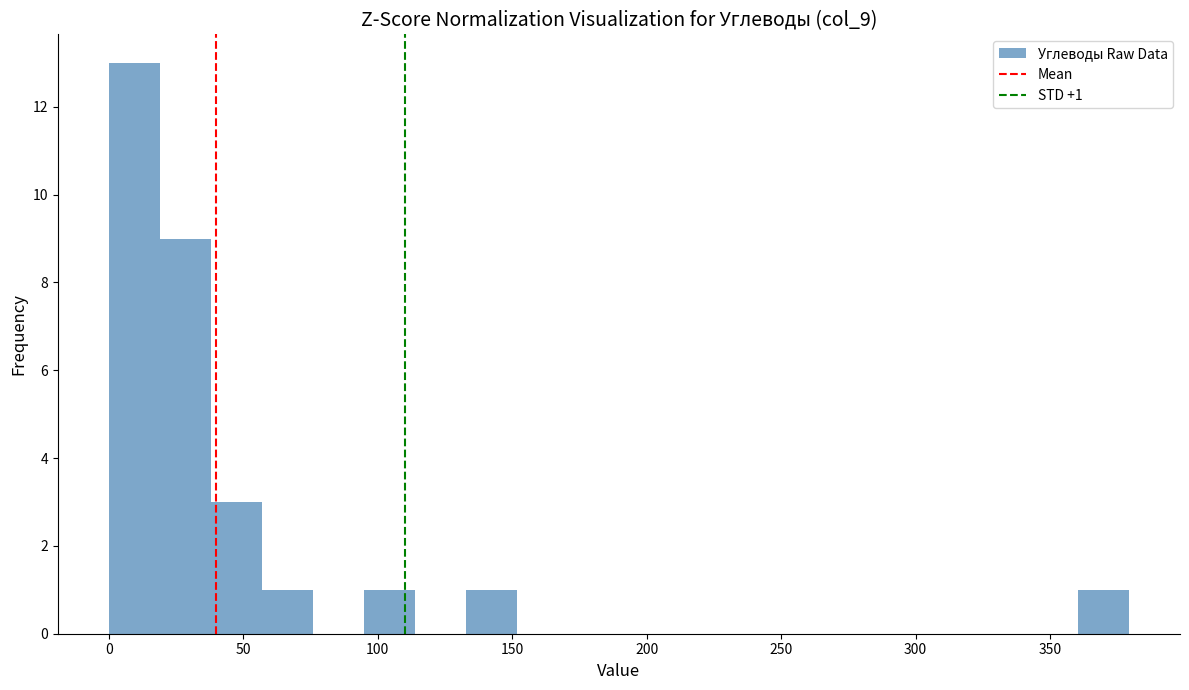

Read against the x-axis, roughly where is the centre of the tallest bar?

10